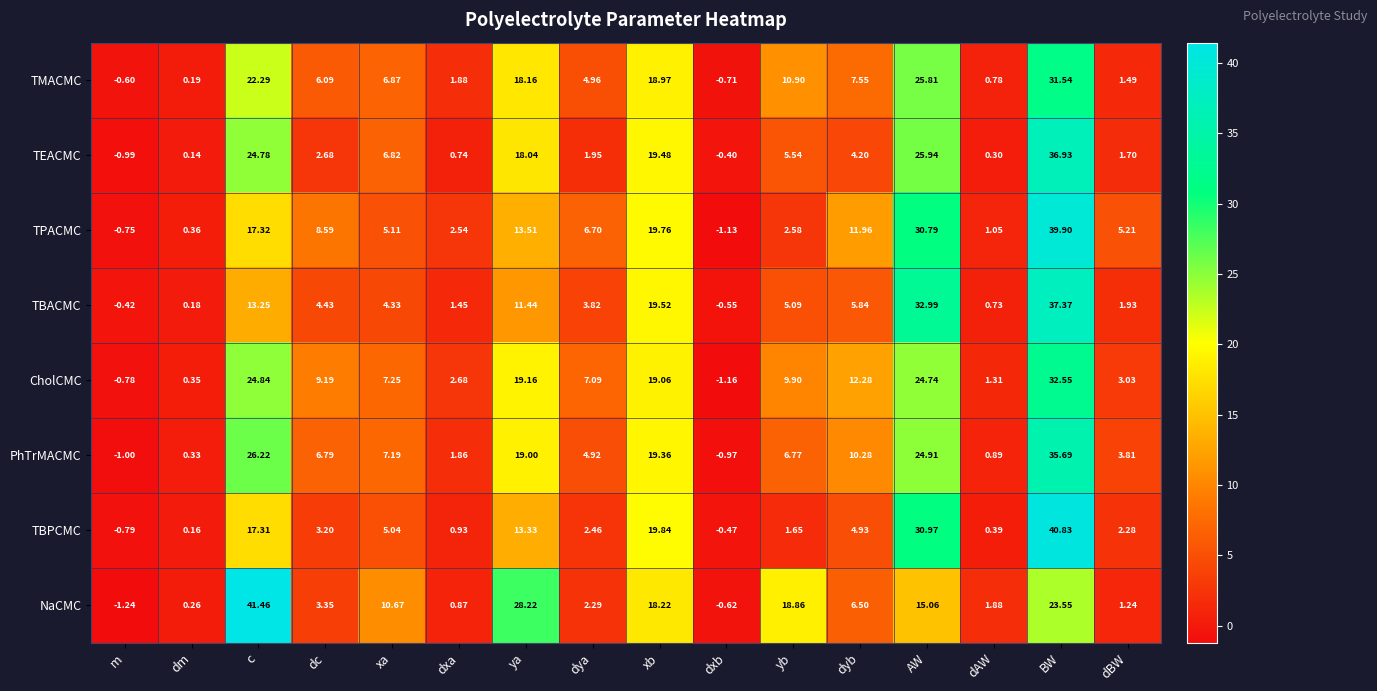

Where does the NaCMC series first go above 6?

c